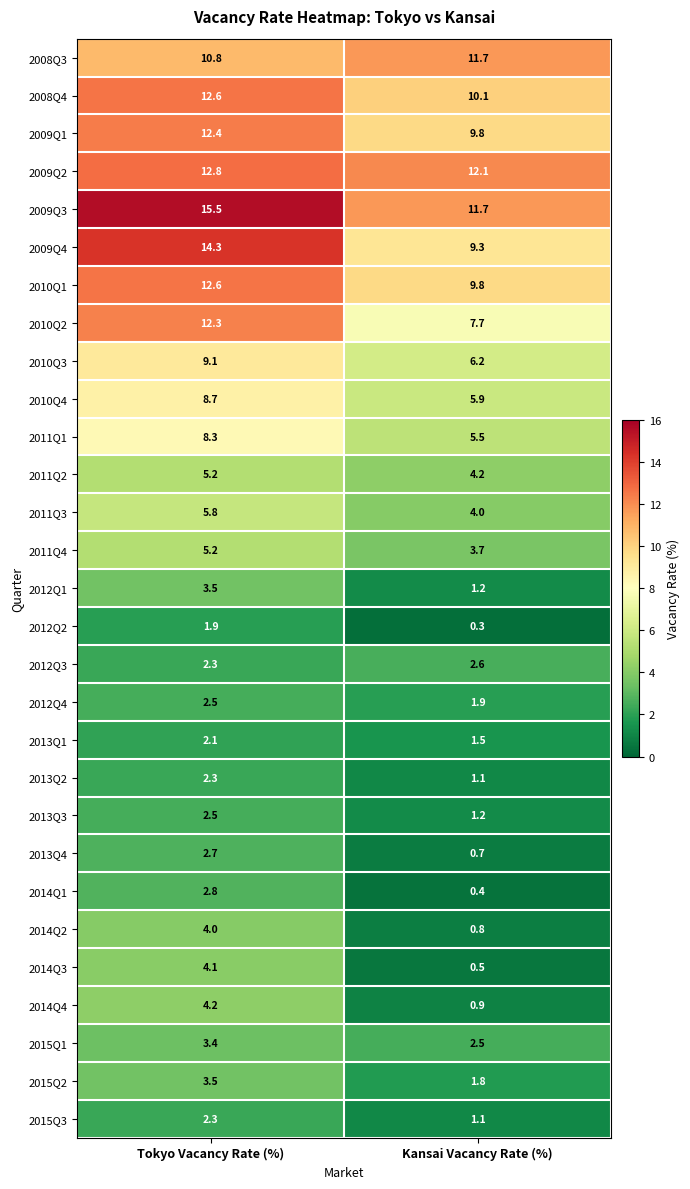

List the labels in order of 2009Q3 value, largest first.

Tokyo Vacancy Rate (%), Kansai Vacancy Rate (%)